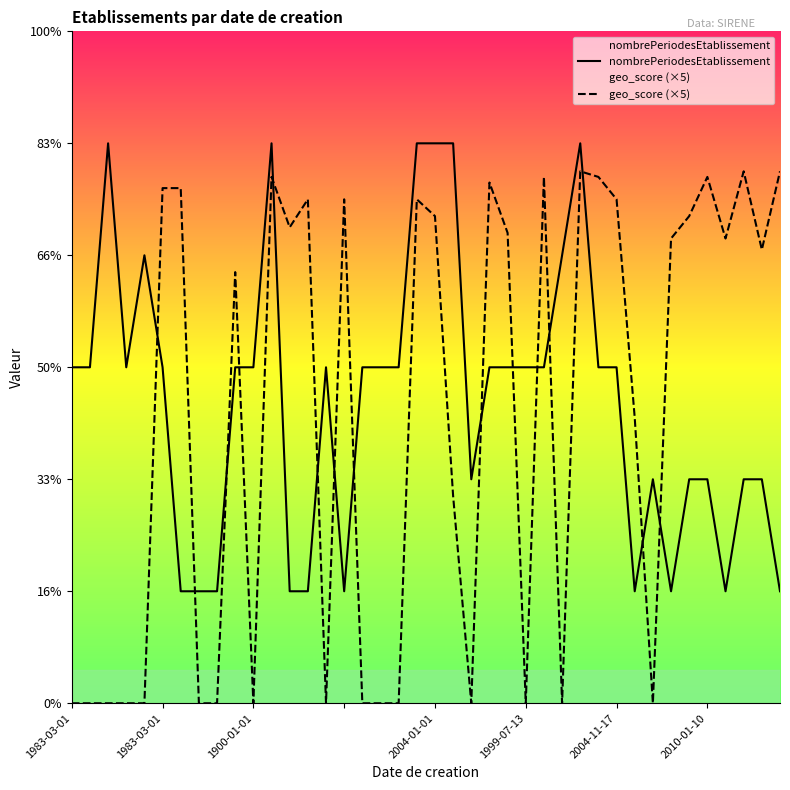

Which category has the lowest value in the geo_score (×5) series?

1983-03-01